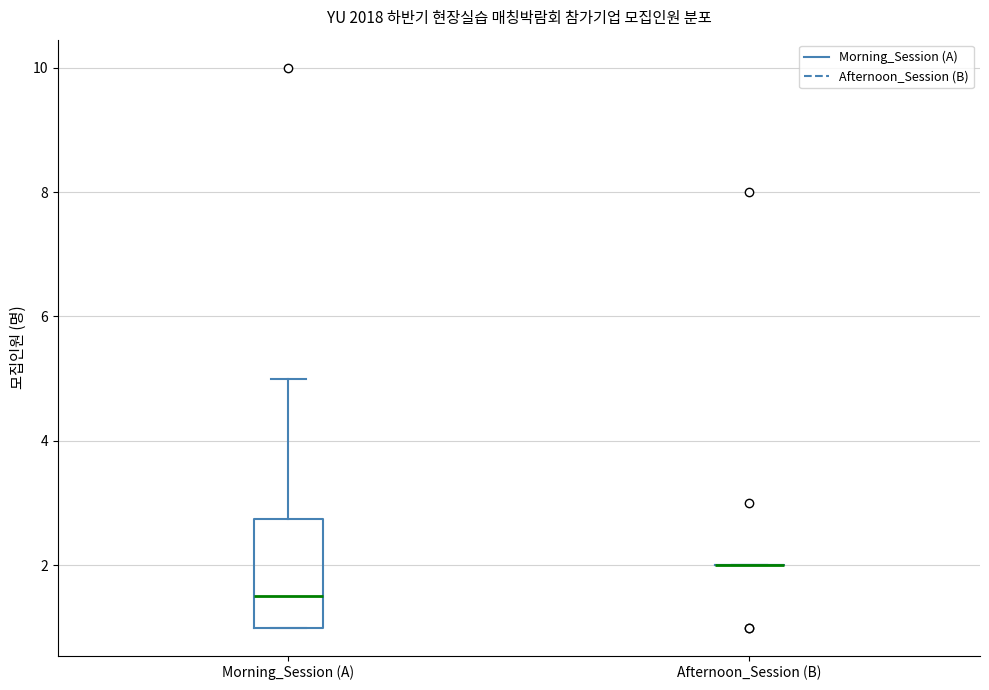

Which box is the tallest, from its lower edge to its upper edge?

Morning_Session (A)